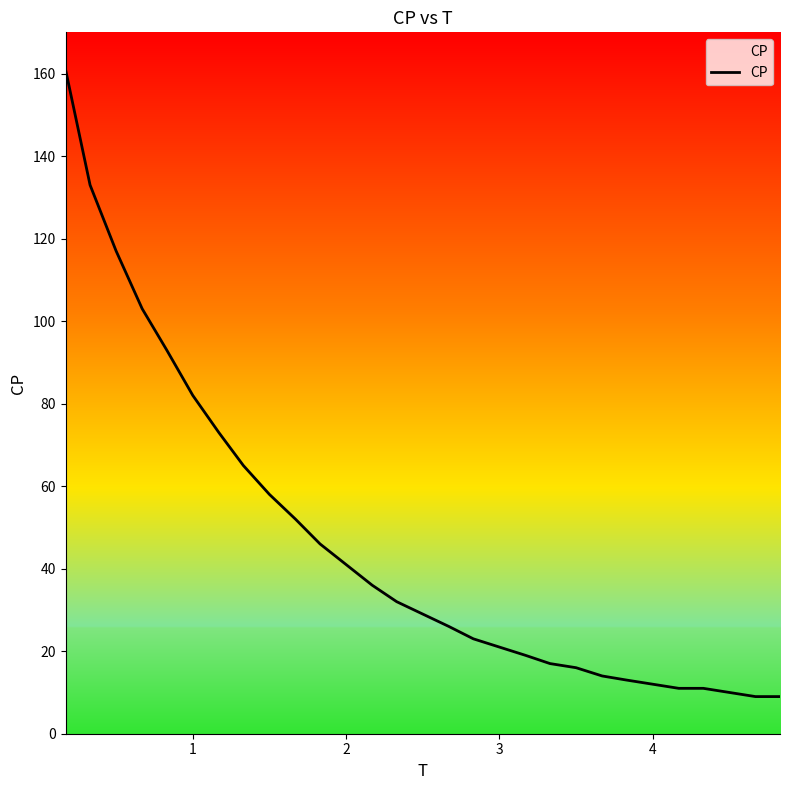

What is the smallest value displayed?

9